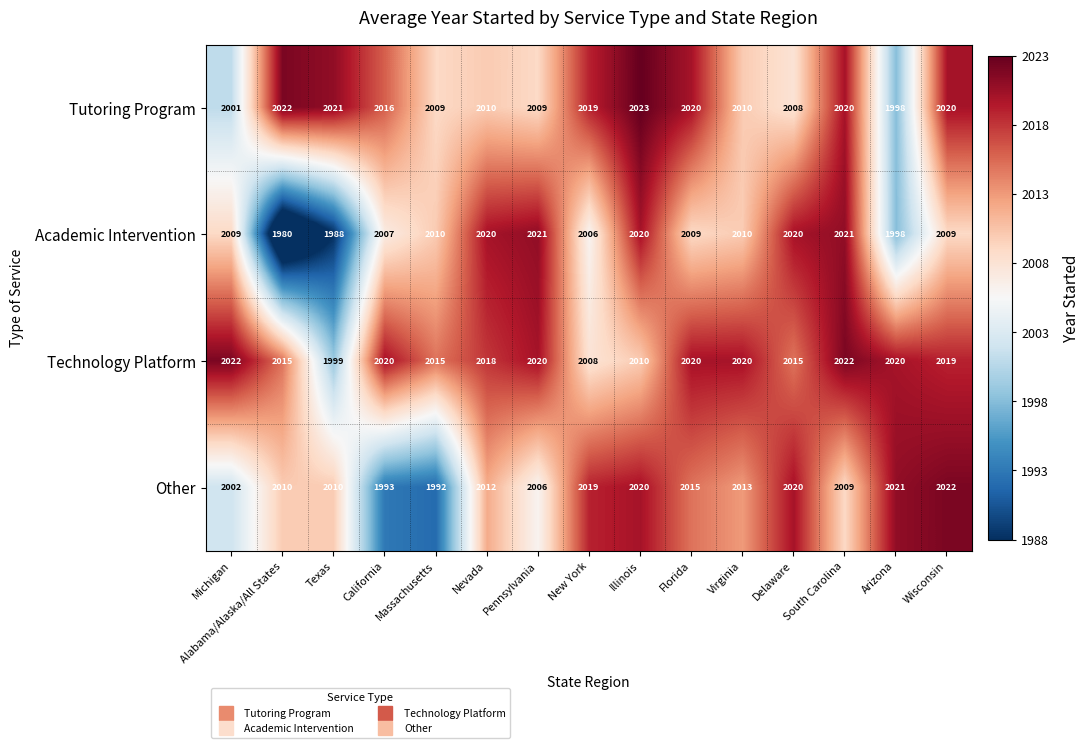

At which category does the chart reach its minimum across all series?

Alabama/Alaska/All States